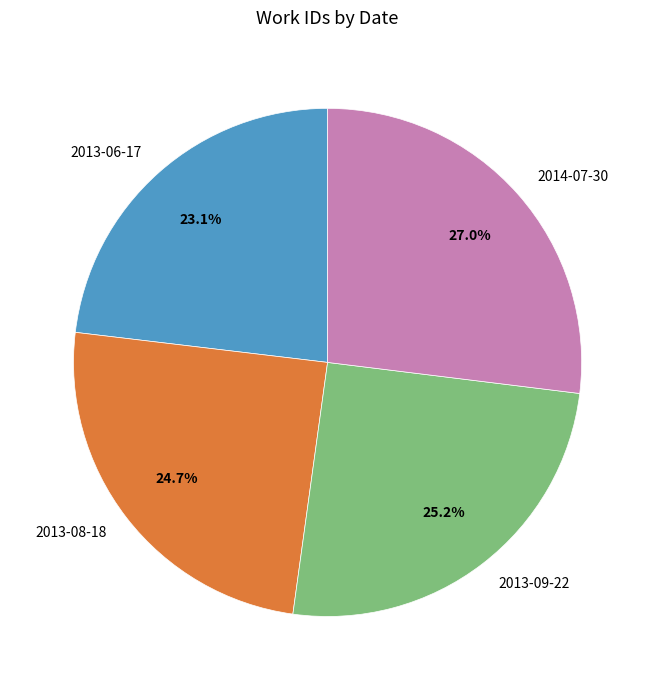

What is the largest slice in the pie chart?

2014-07-30